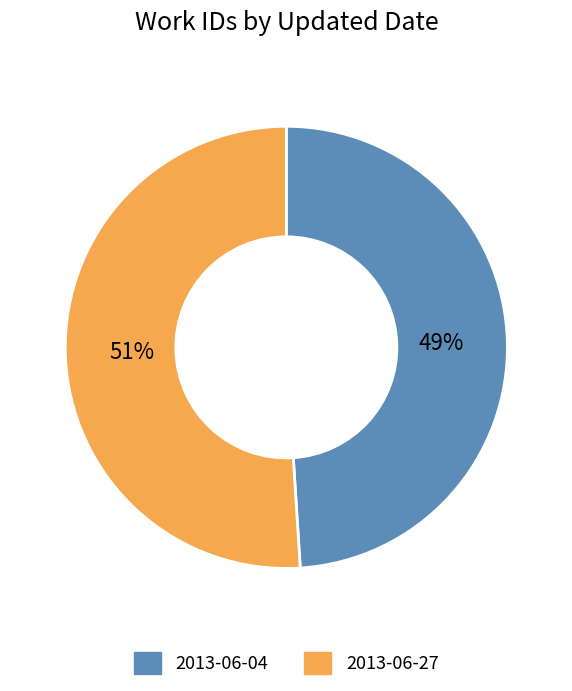

Is the sum of 2013-06-04 and 2013-06-27 greater than half?

Yes